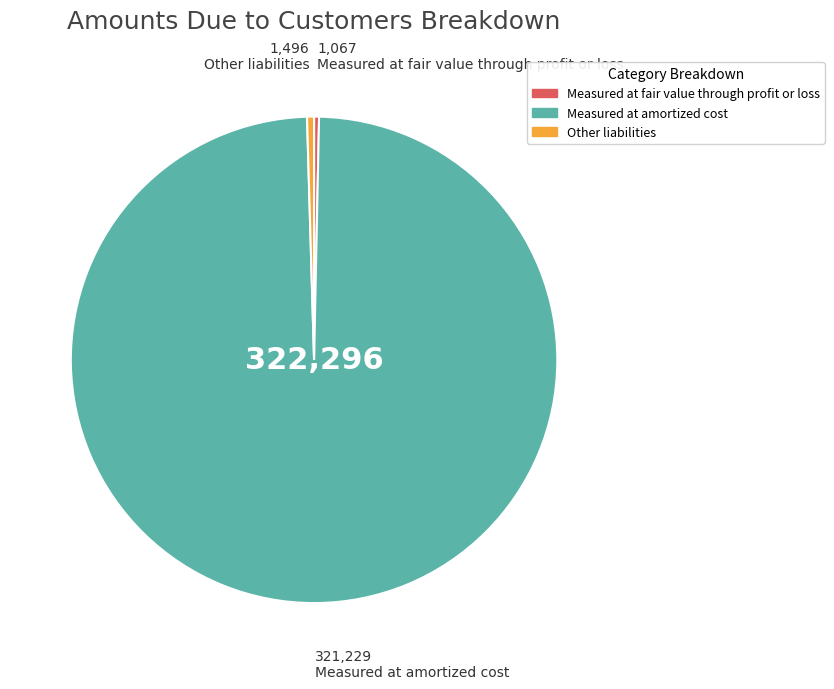

Do Measured at amortized cost and Measured at fair value through profit or loss together represent more than half of the pie?

Yes